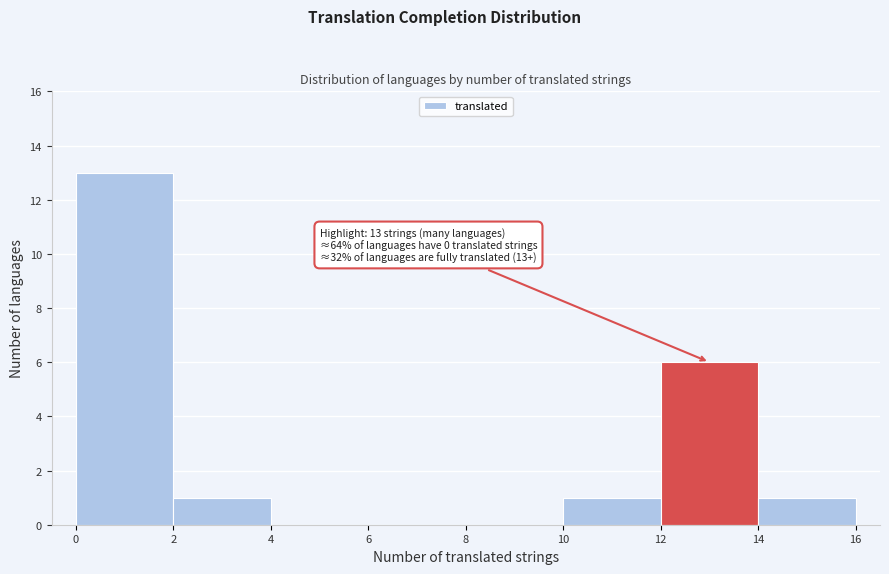

Over which range of the x-axis is the bar tallest?

0 to 2